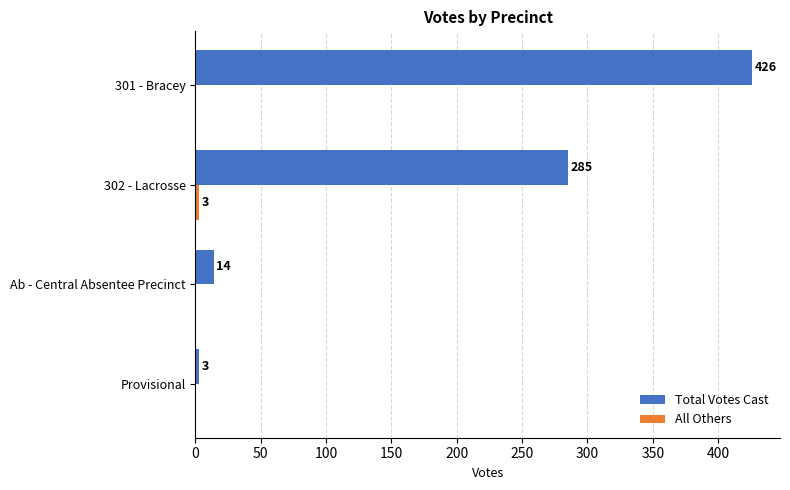

The Total Votes Cast series shows 14 at Ab - Central Absentee Precinct. True or false?

True